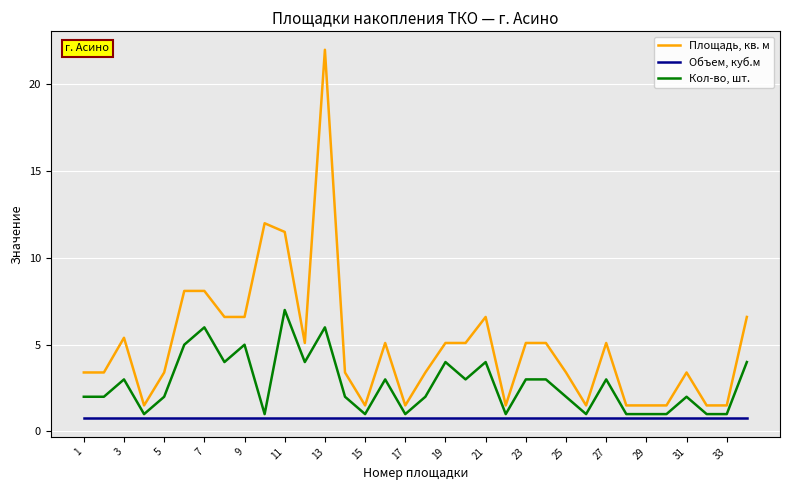

True or false: Объем, куб.м and Площадь, кв. м intersect in this chart.

False